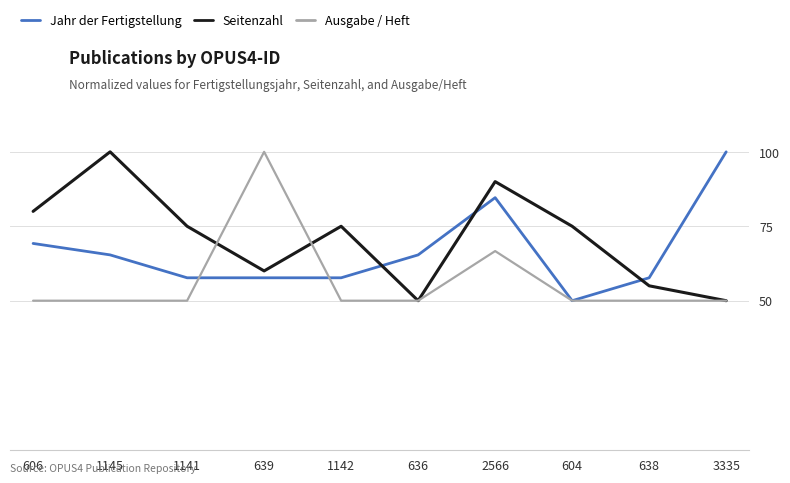

In Seitenzahl, how many points are lower than both neighbors (excluding endpoints)?

2